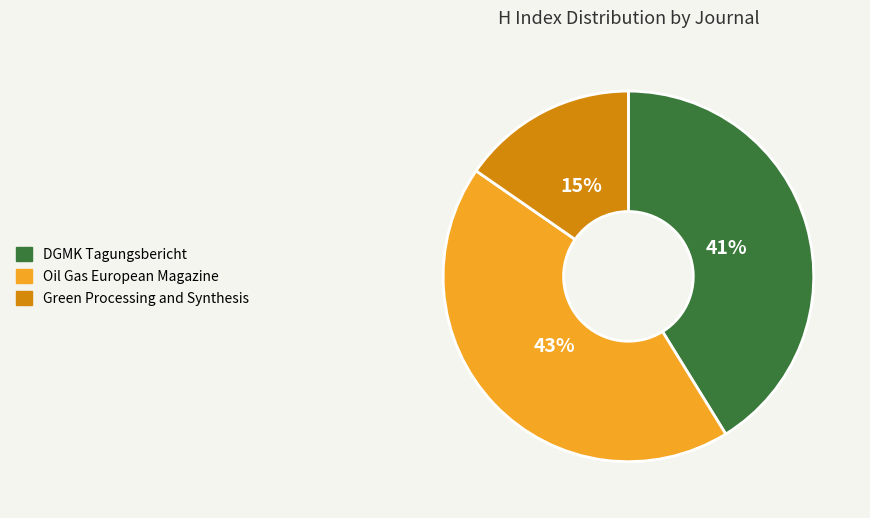

Is the sum of Green Processing and Synthesis and DGMK Tagungsbericht greater than half?

Yes